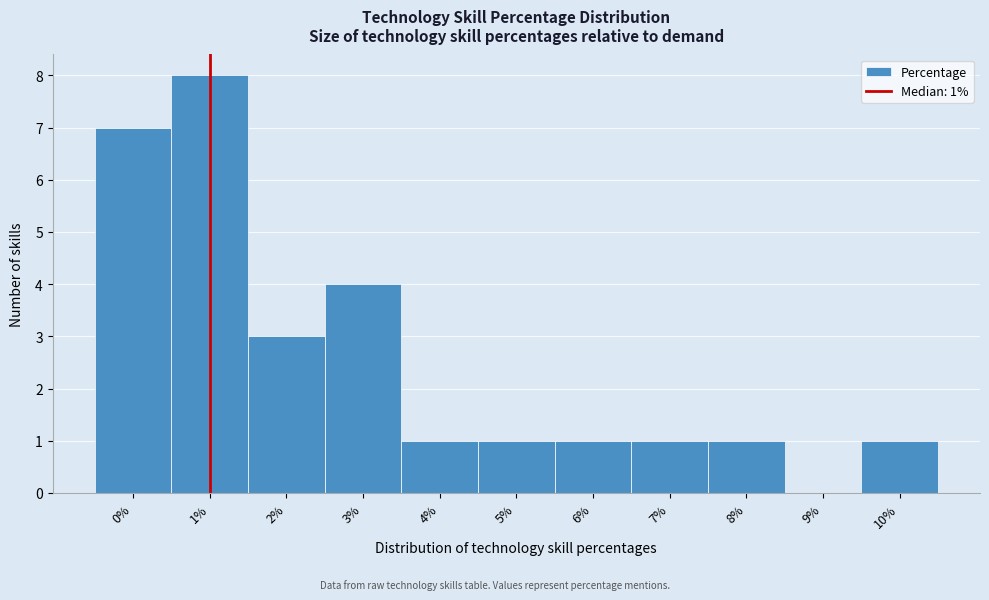

Over which range of the x-axis is the bar tallest?

0.5 to 1.5